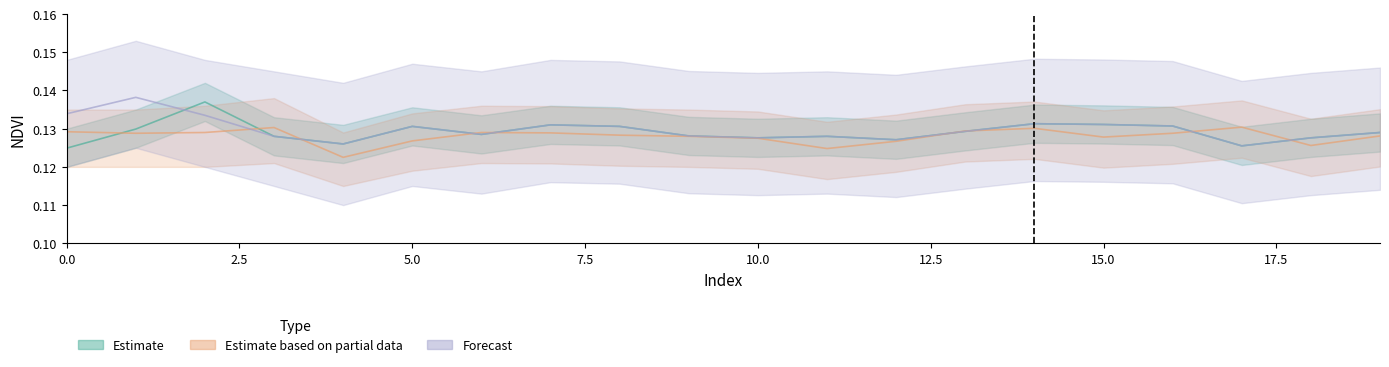

Does the chart display data point markers on the line(s)?

No